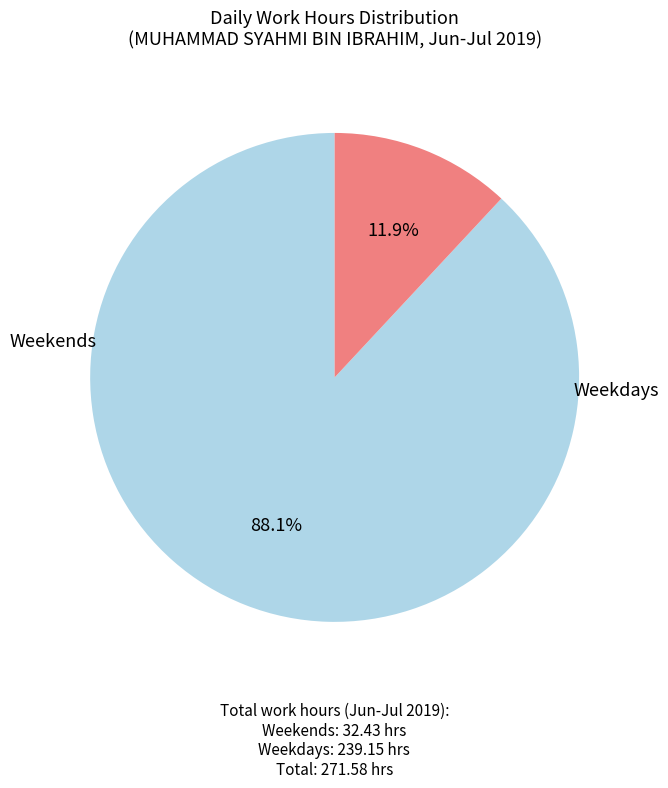

Is there any slice that represents more than half of the pie?

Yes